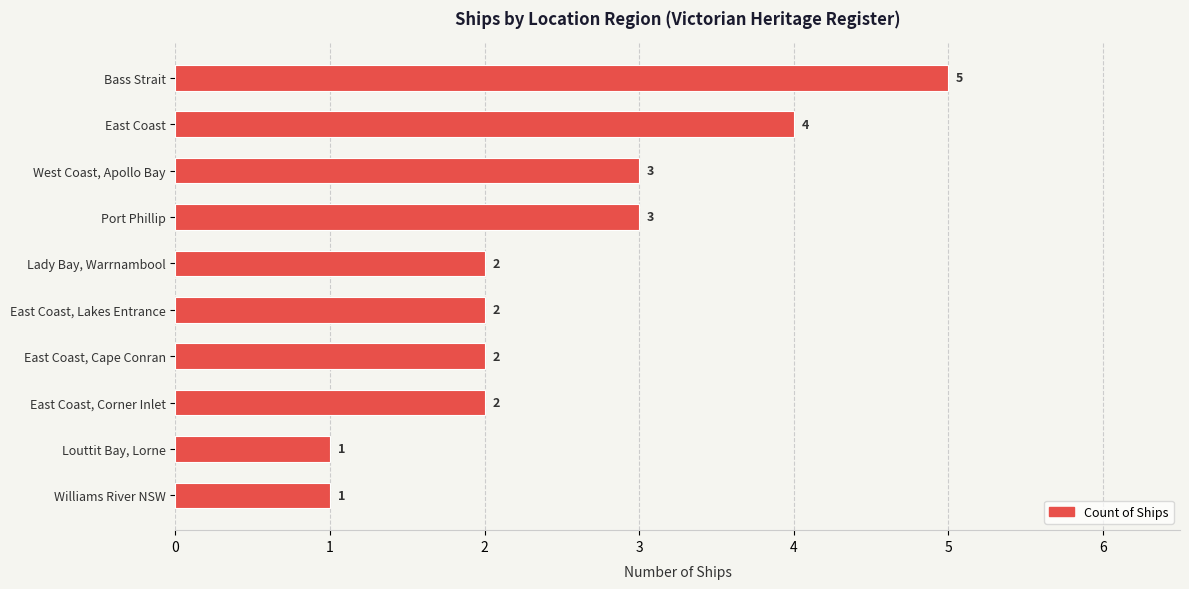

True or false: the data shows 6 at East Coast.

False